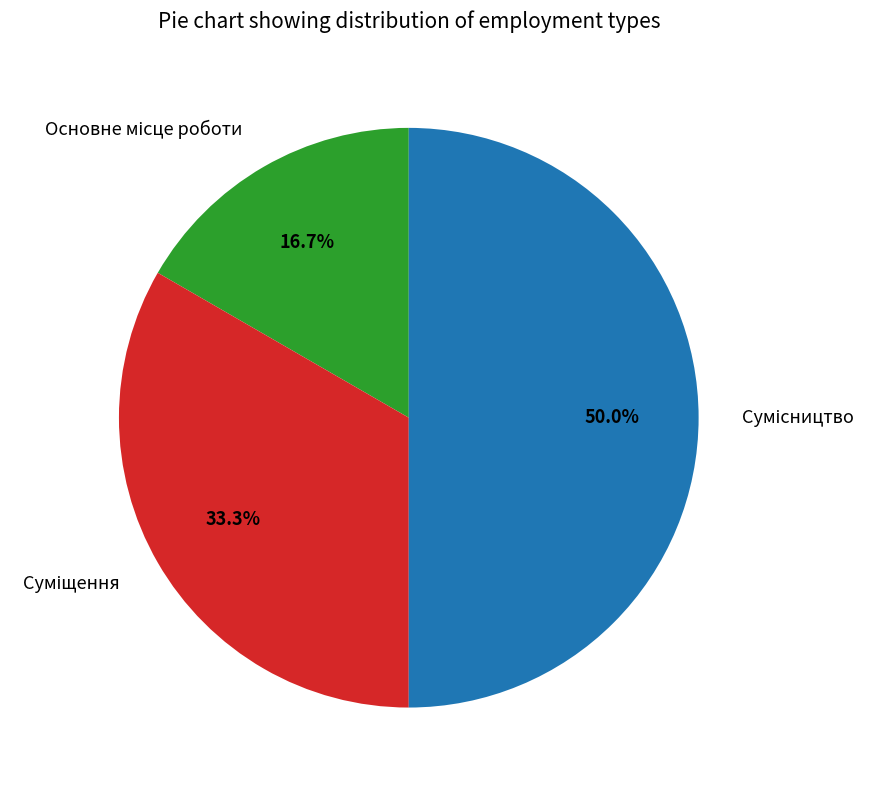

How many segments does this pie chart have?

3